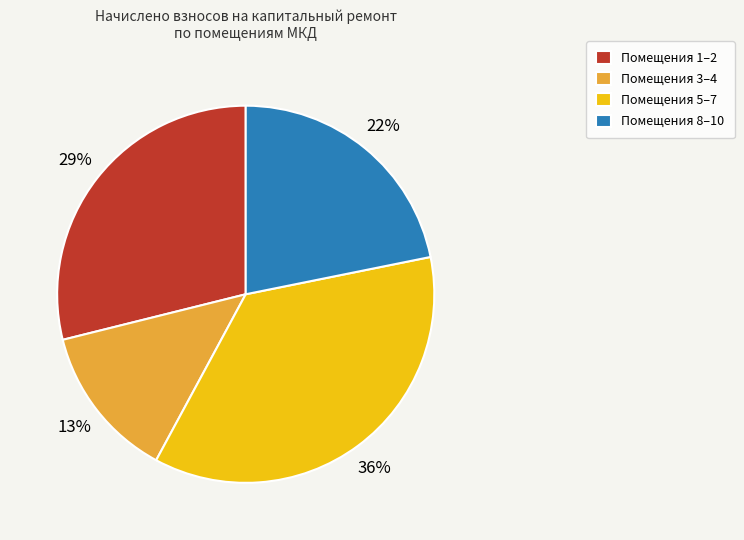

What percentage is the Помещения 8–10 slice, to the nearest percent?

22%